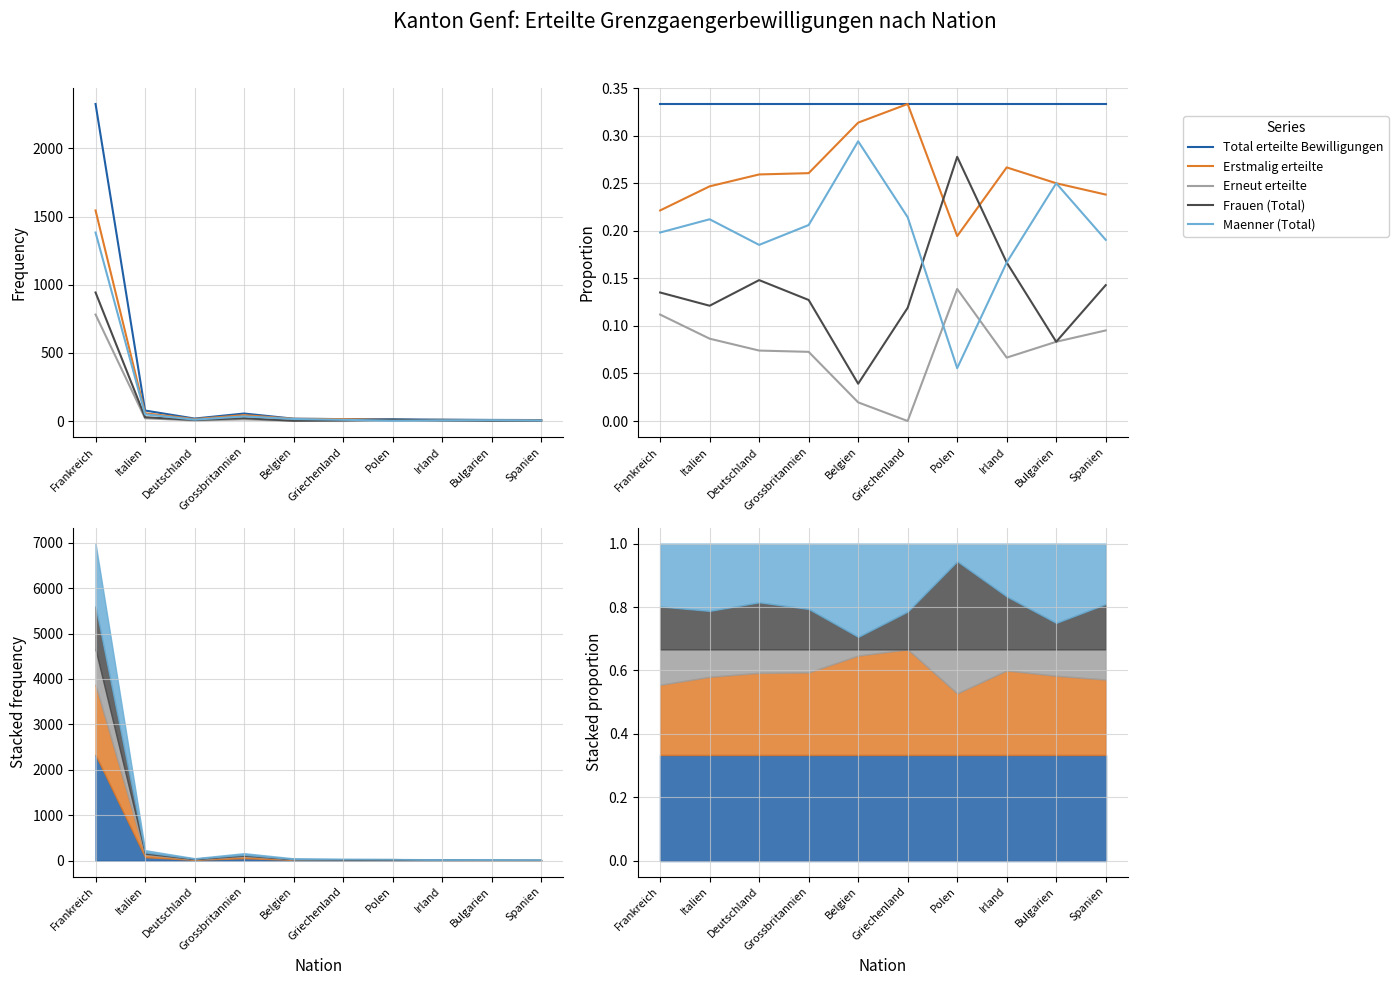

Which label corresponds to the smallest value in the chart?

Griechenland